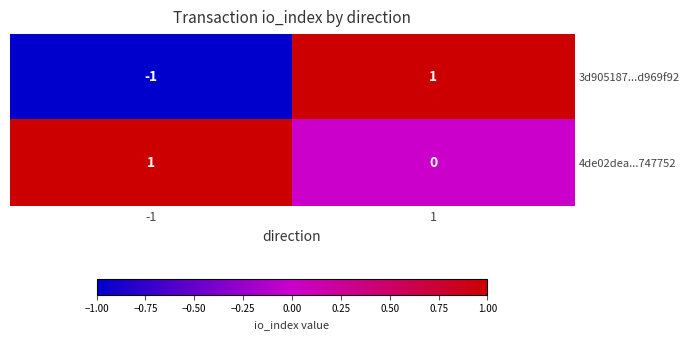

How many values in 3d905187...d969f92 are above zero?

1